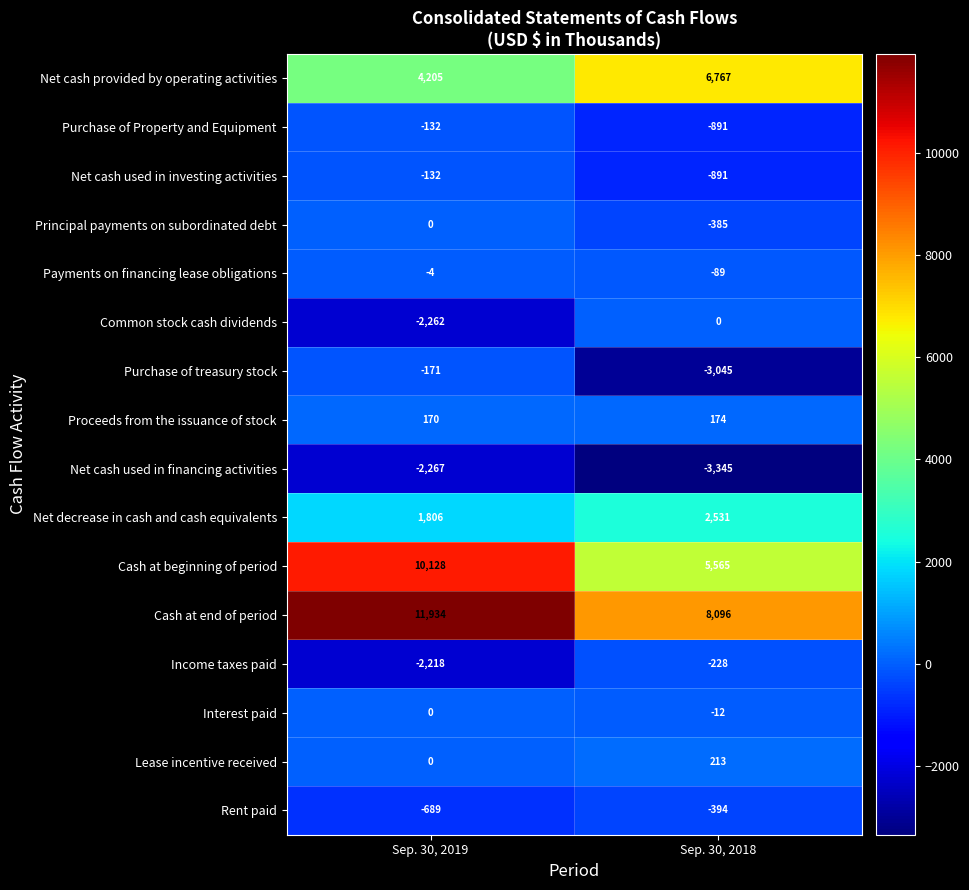

At which category is the sum across all series the highest?

Sep. 30, 2019